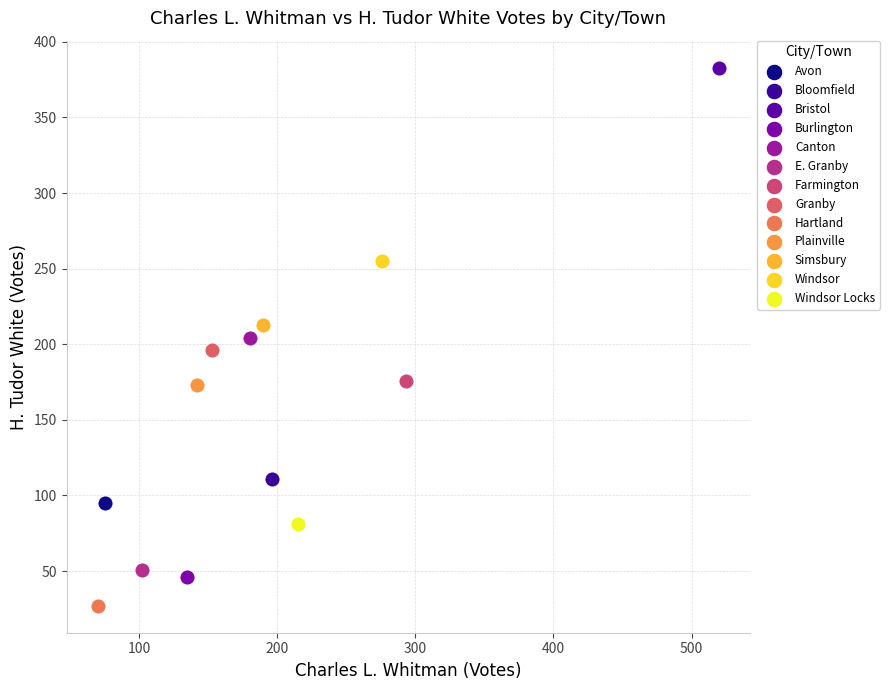

What are all the series names shown in the legend?

Avon, Bloomfield, Bristol, Burlington, Canton, E. Granby, Farmington, Granby, Hartland, Plainville, Simsbury, Windsor, Windsor Locks